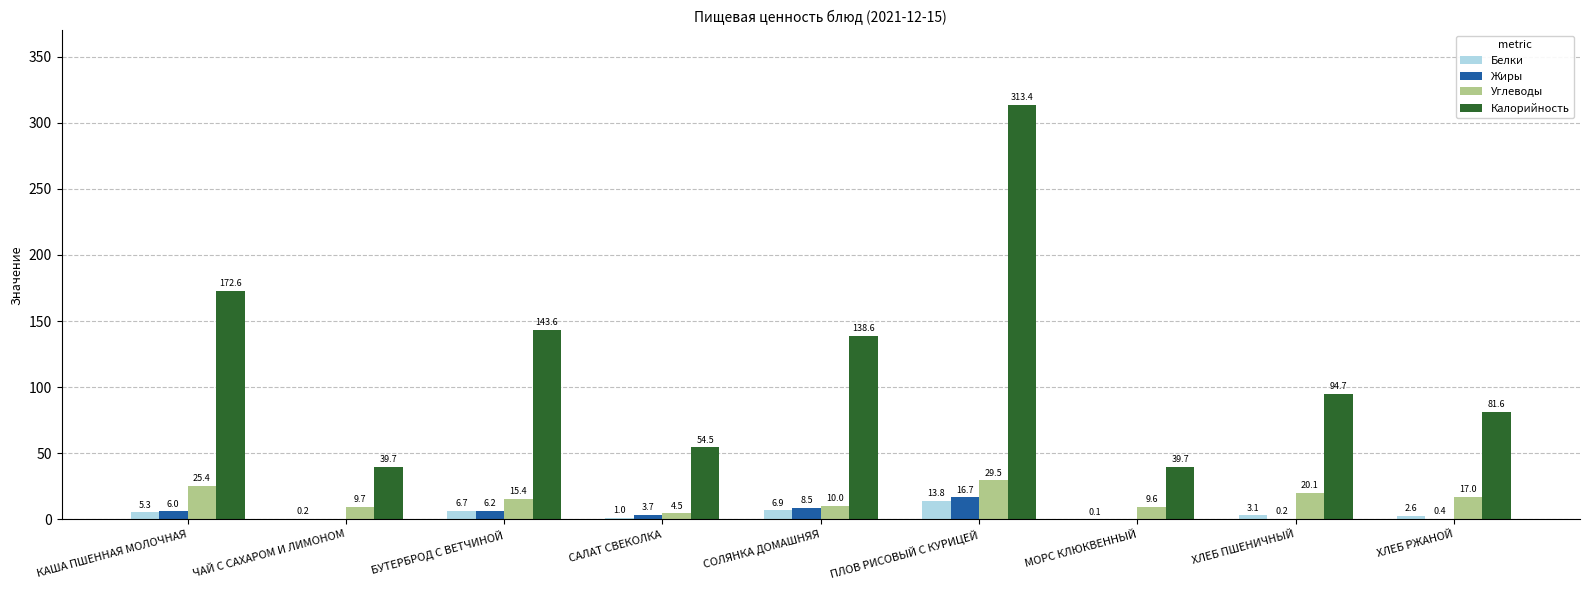

Does the chart contain stacked bars?

No